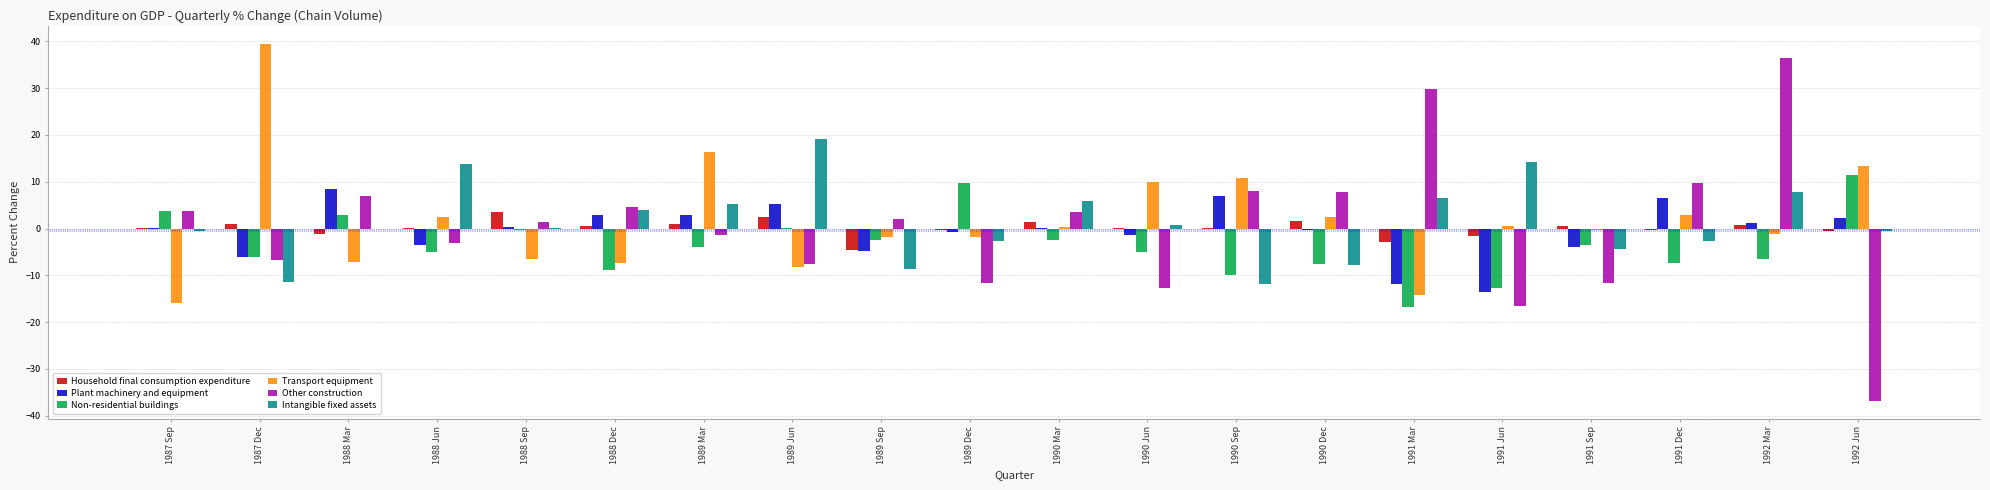

At which label is Transport equipment closest to 11?

1990 Sep